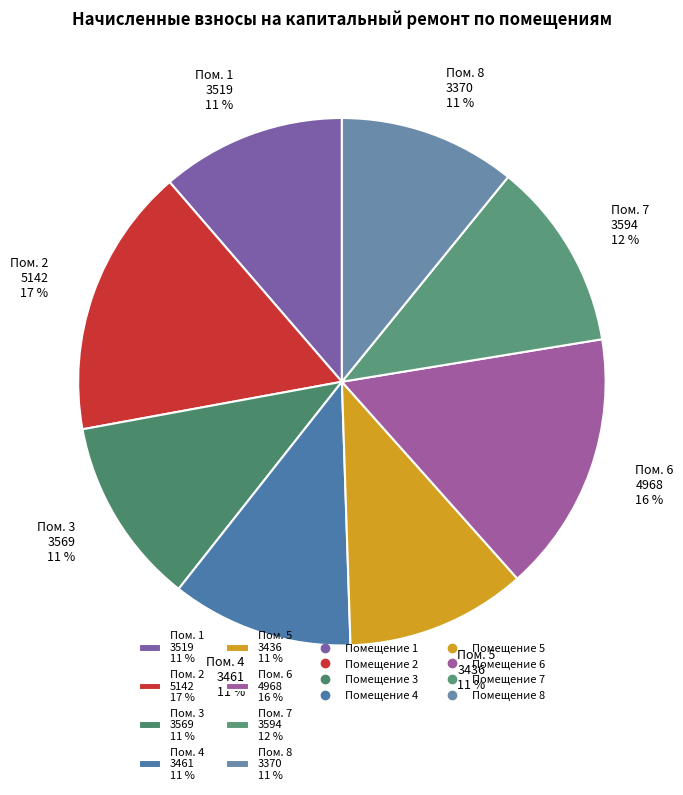

Is there a majority slice in this chart?

No